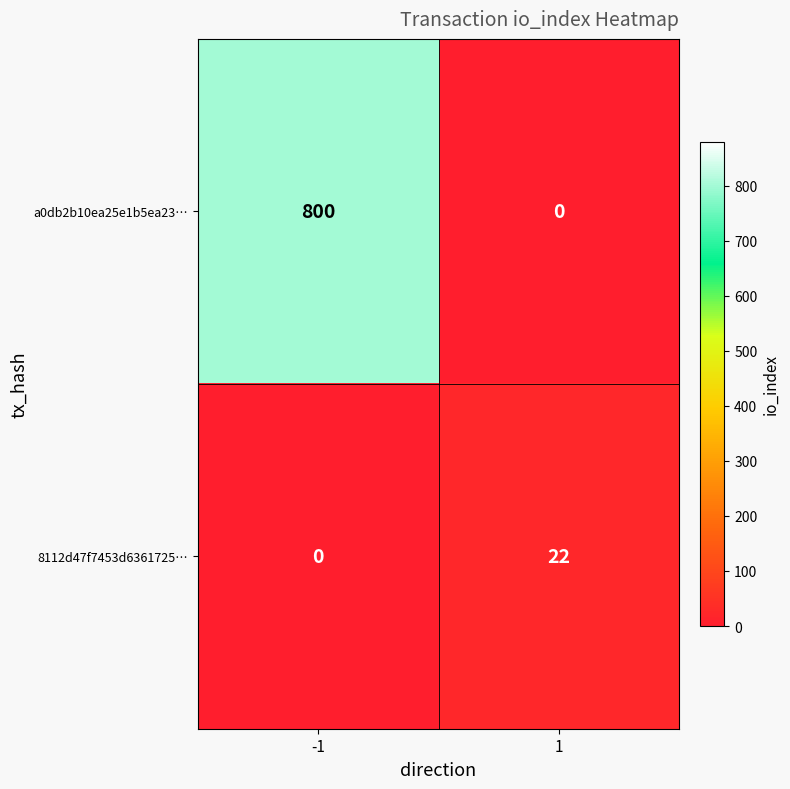

Which series has the largest range (max minus min)?

a0db2b10ea25e1b5ea23…